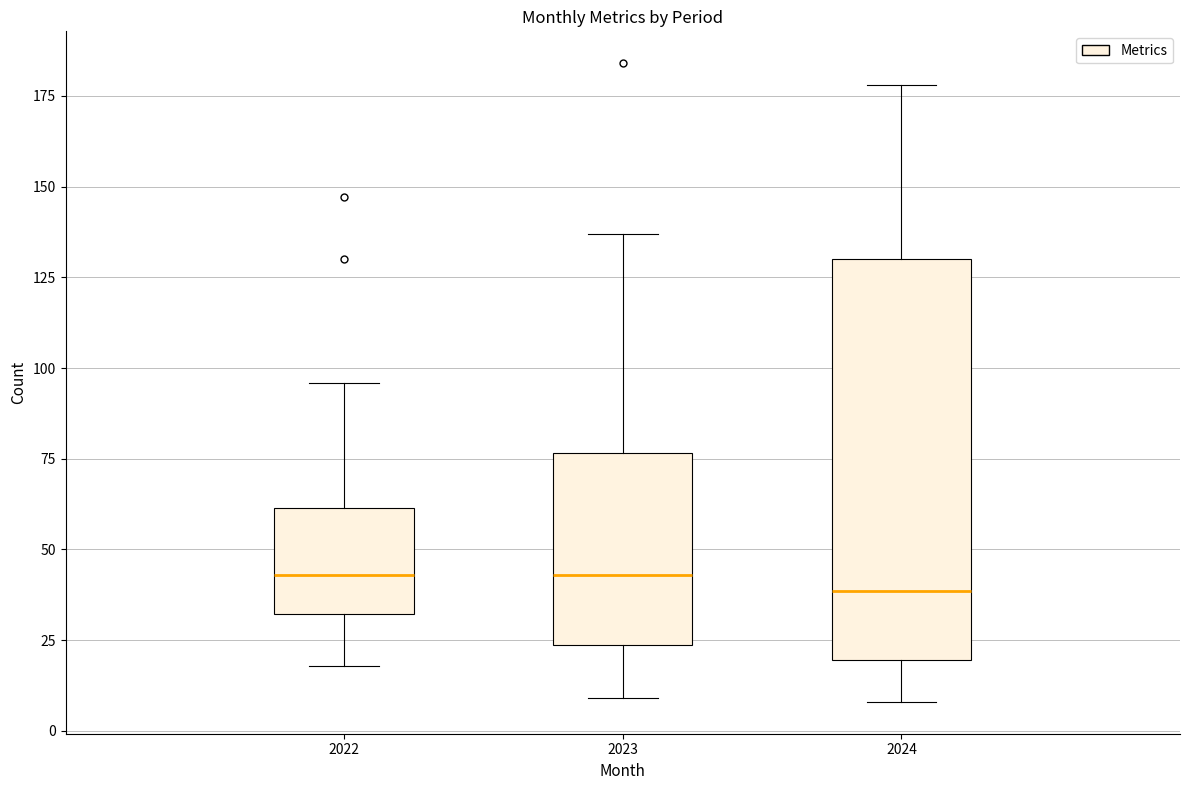

Reading left to right, transcribe this box plot: for each box, give where its median line is, the range the box spans, and where its two whiskers end, as read against the y-axis. The values are not printed on the chart, so give them approximately, as read against the axis.

2022: median 45, box 30 to 60, whiskers 20 to 95
2023: median 45, box 25 to 75, whiskers 10 to 135
2024: median 40, box 20 to 130, whiskers 10 to 180